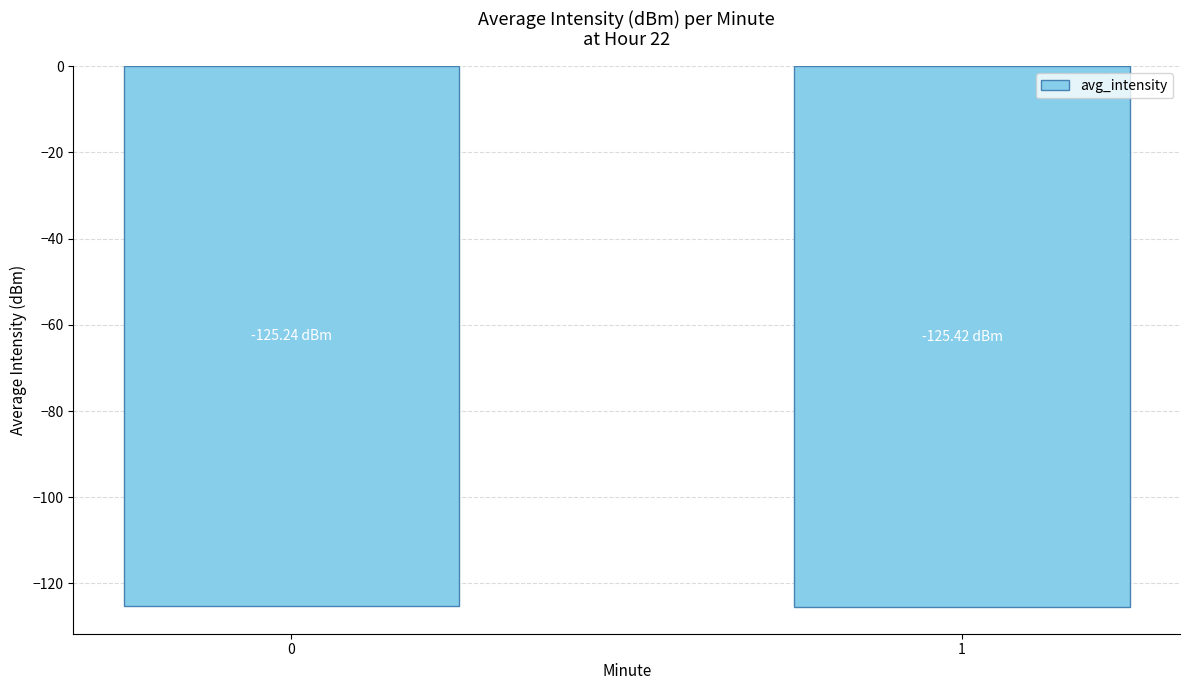

What is the sum of all values?

-250.7